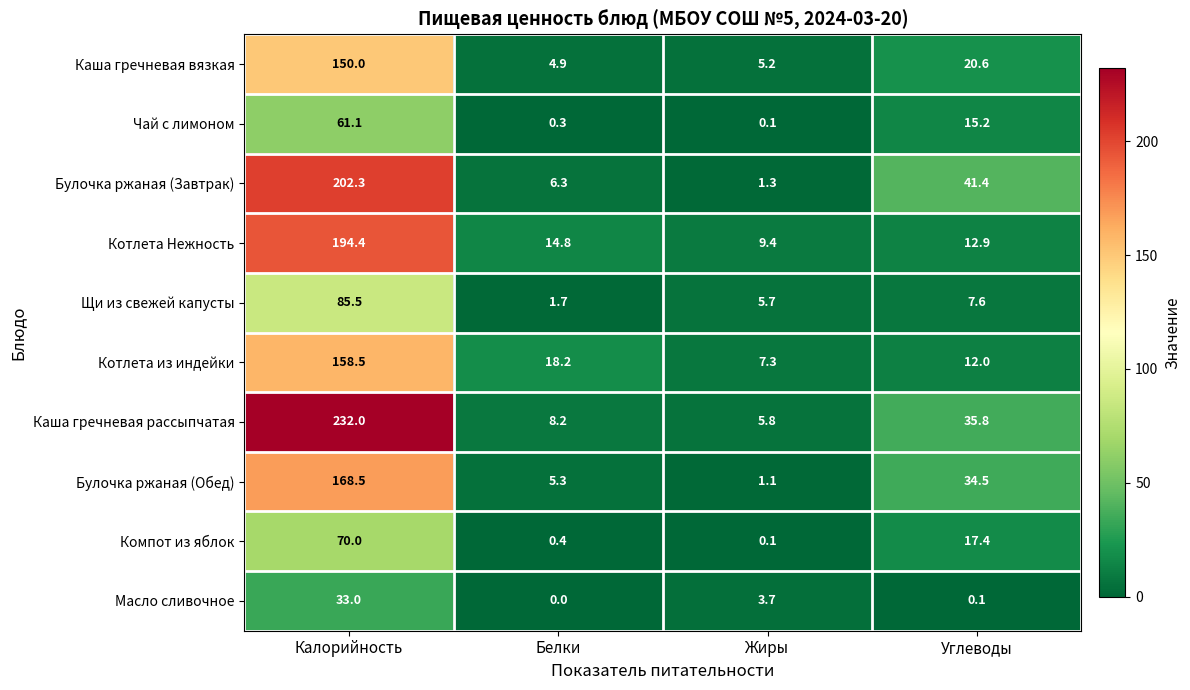

Between Калорийность and Жиры, which series saw the biggest shift?

Каша гречневая рассыпчатая